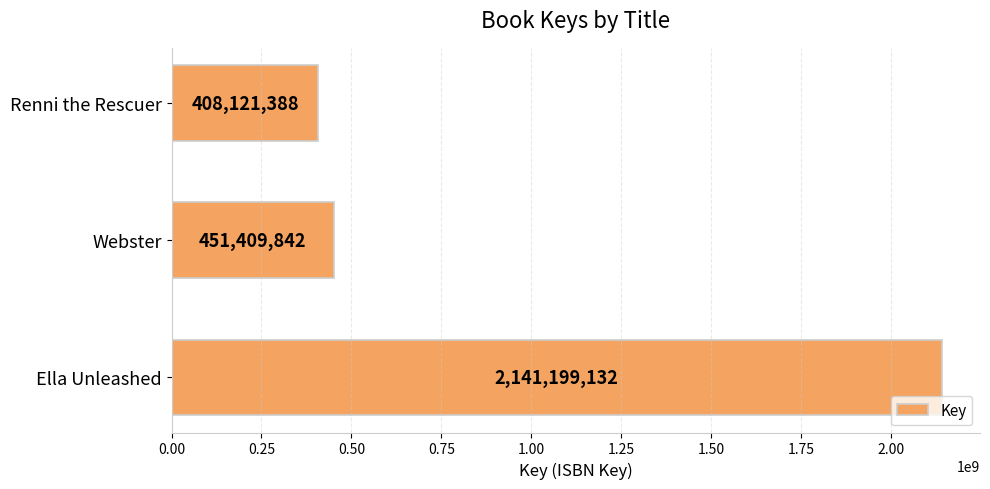

What is the sum of all values?

3000730362